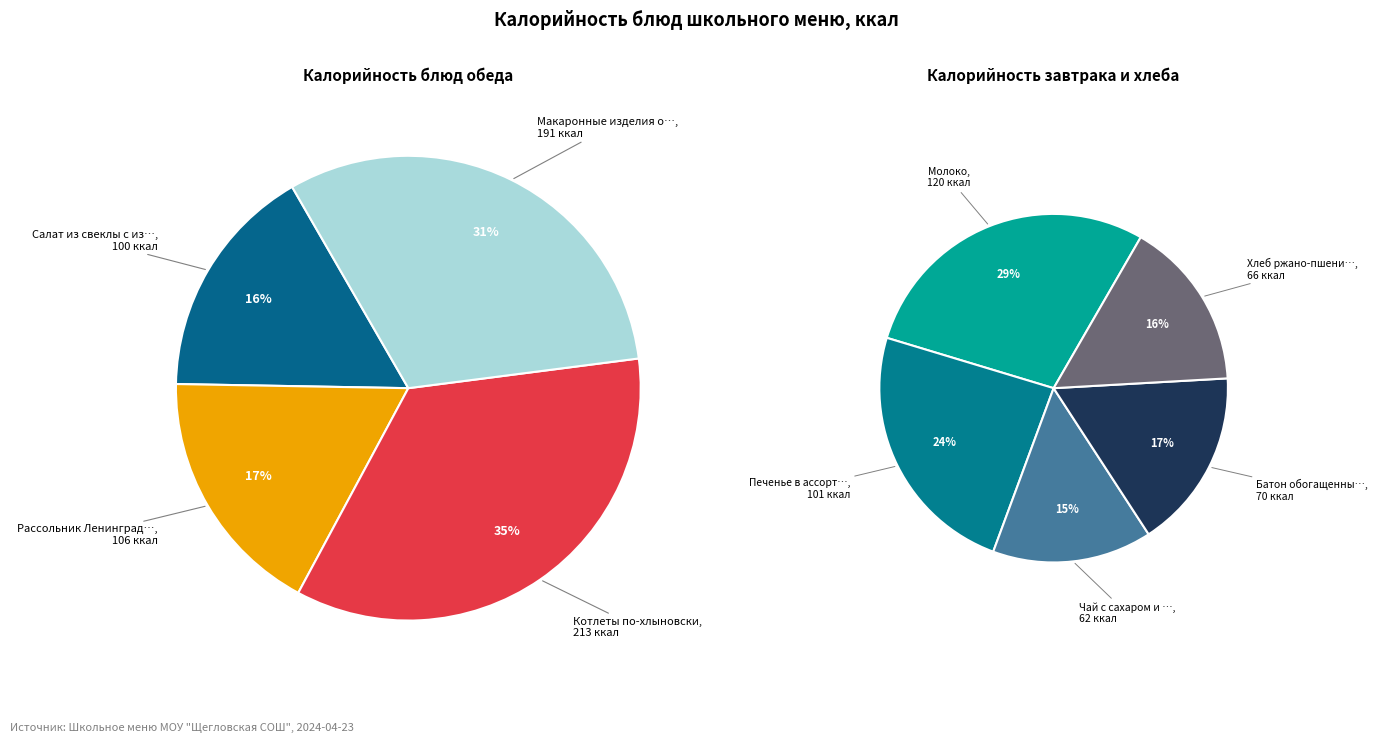

Which category has the smallest portion of the pie?

Чай с сахаром и лимоном